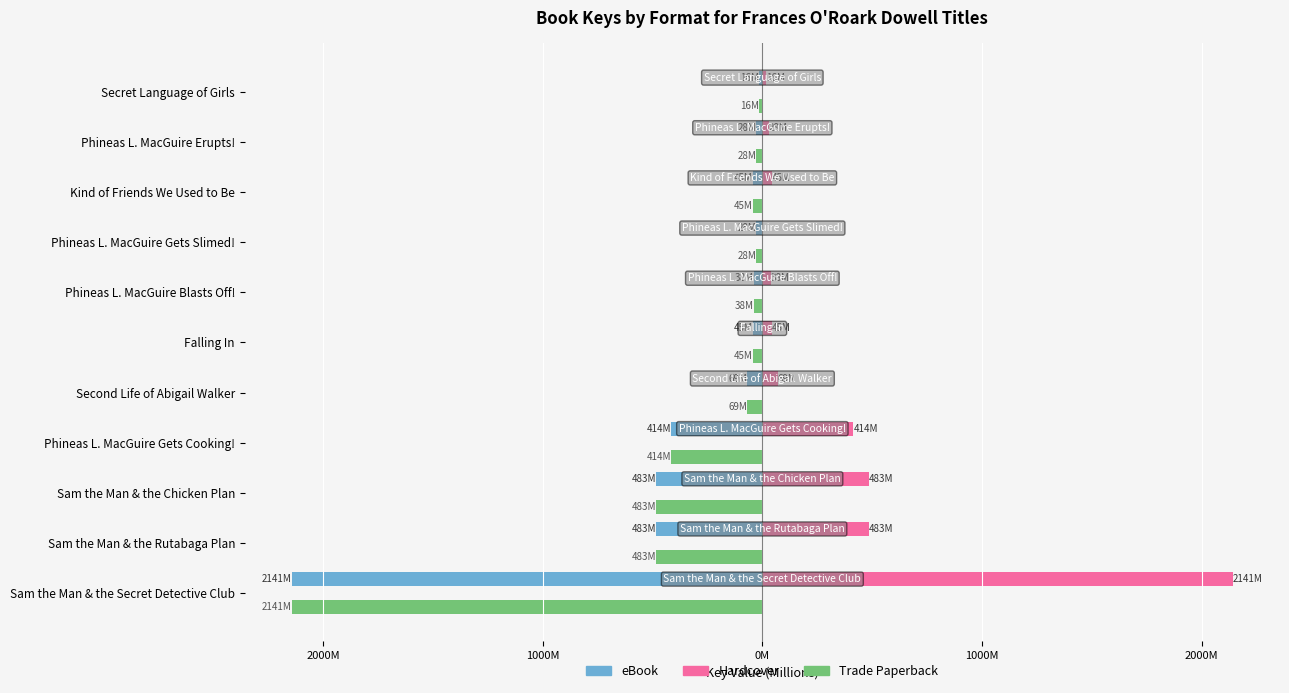

What are all the series names shown in the legend?

eBook, Hardcover, Trade Paperback